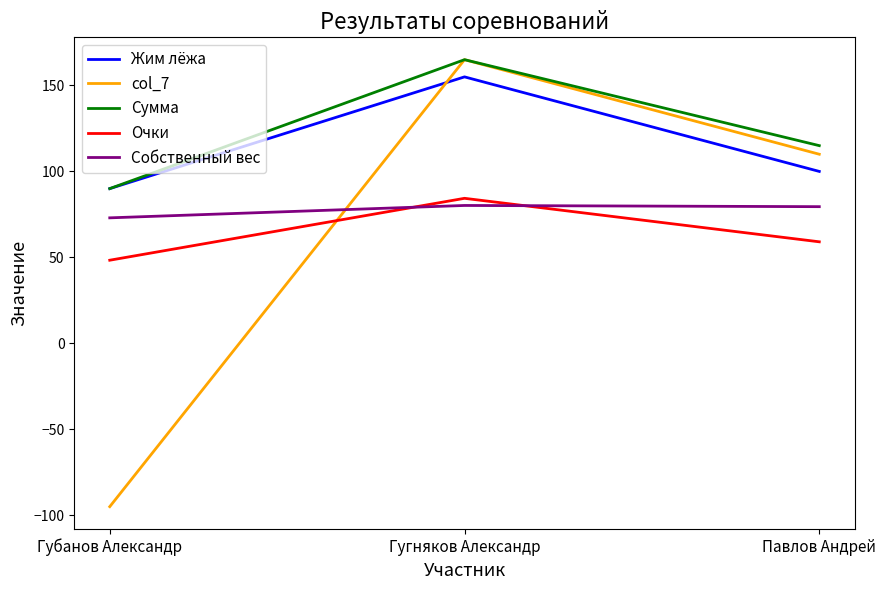

Where is Сумма nearest to the value 127?

Павлов Андрей